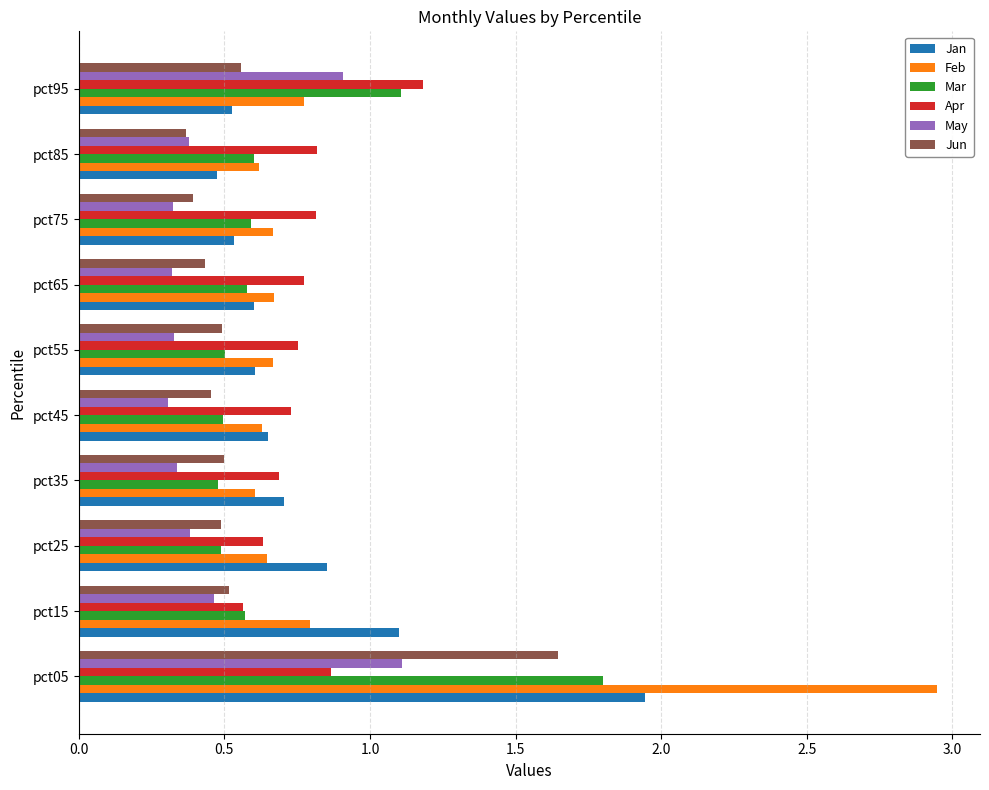

Which series has the largest range (max minus min)?

Feb